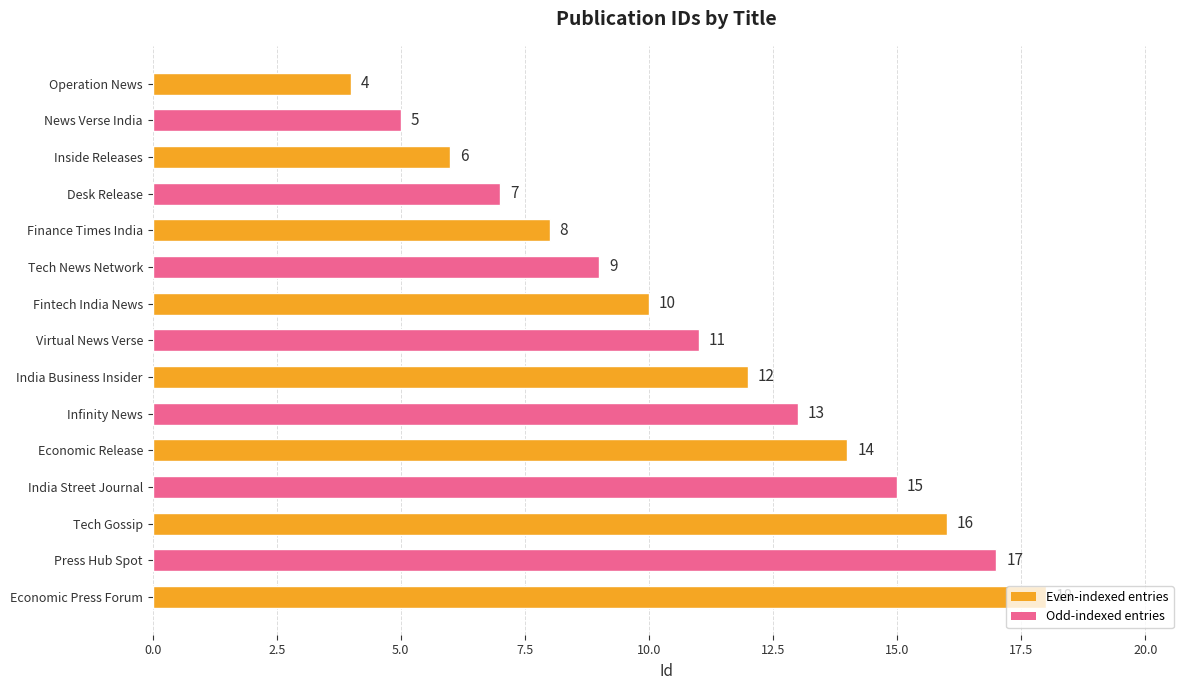

Are the bars horizontal?

Yes